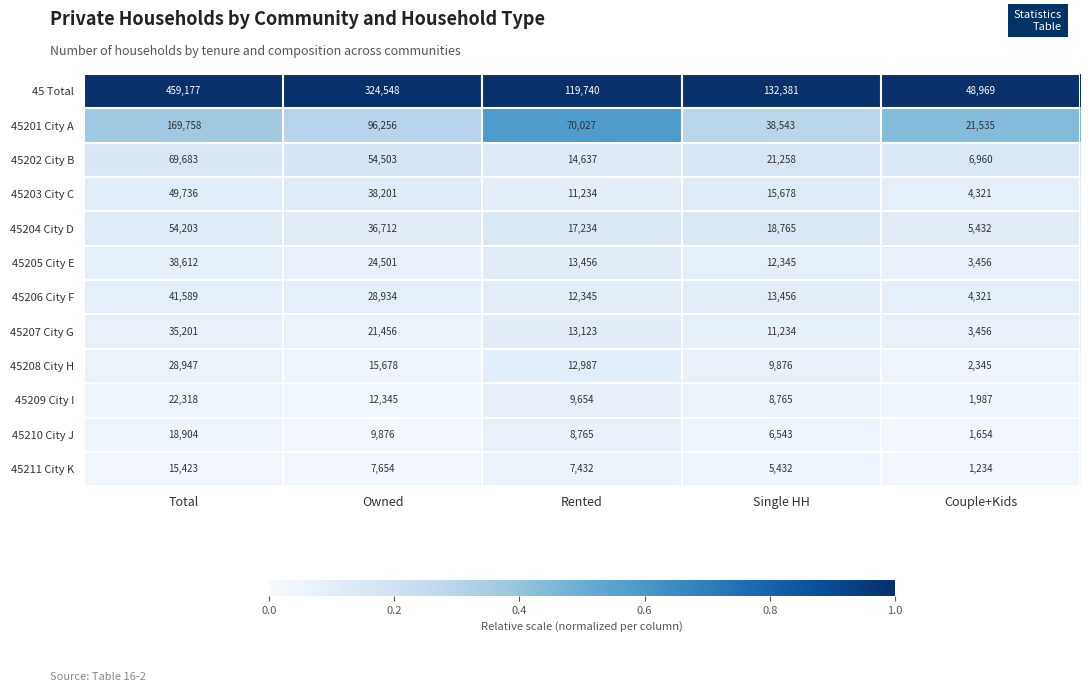

At which category is the sum across all series the highest?

Total